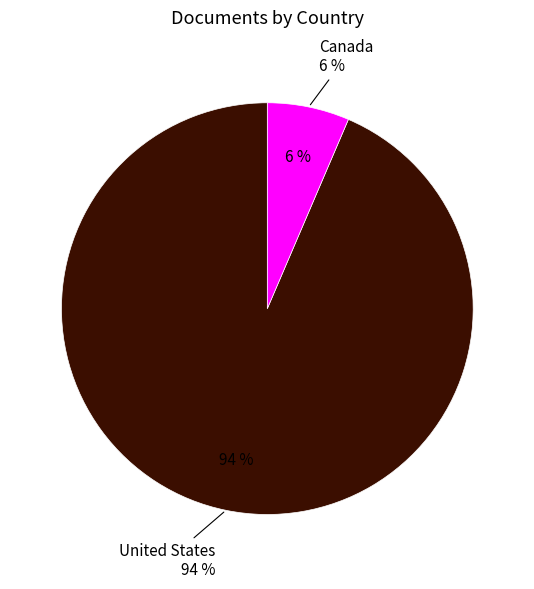

What is the largest slice in the pie chart?

United States